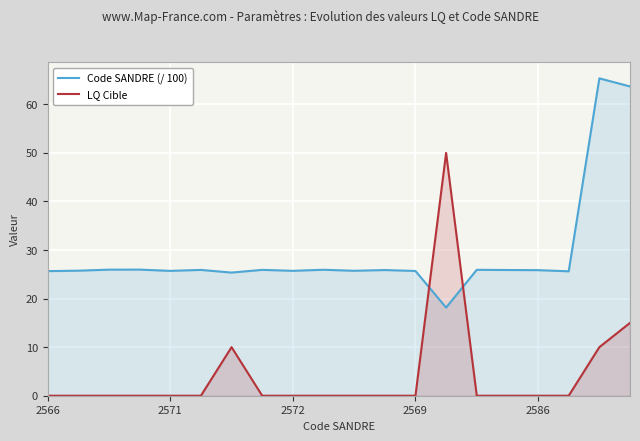

Is it true that LQ Cible equals 10.0 at 6?

True